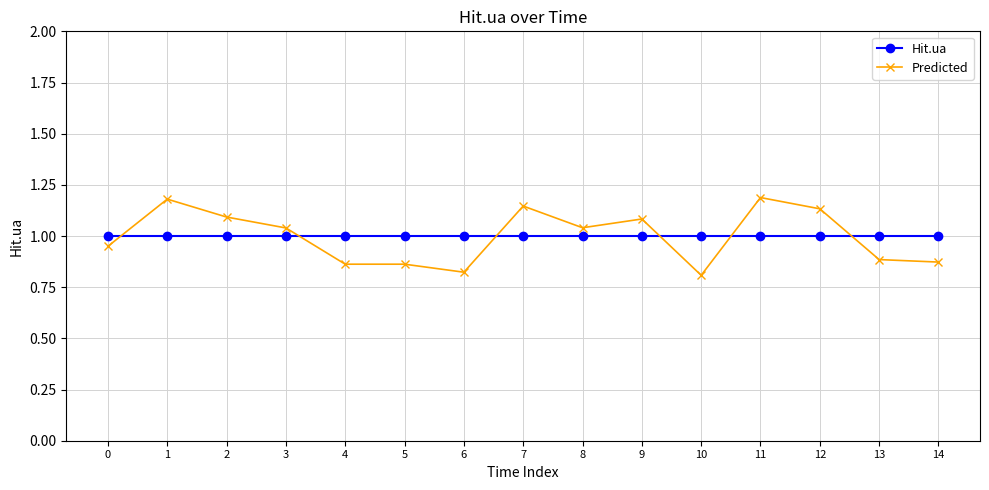

What is the greatest value displayed?

1.2